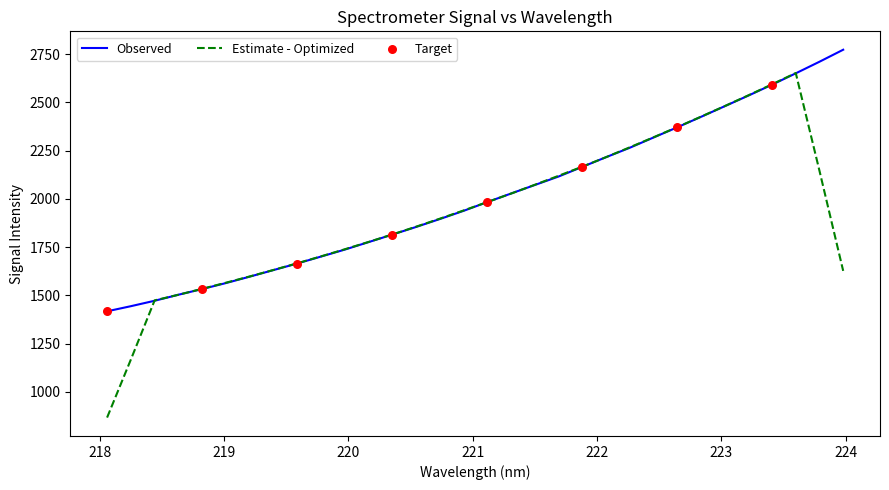

Which series has the largest range (max minus min)?

Estimate - Optimized